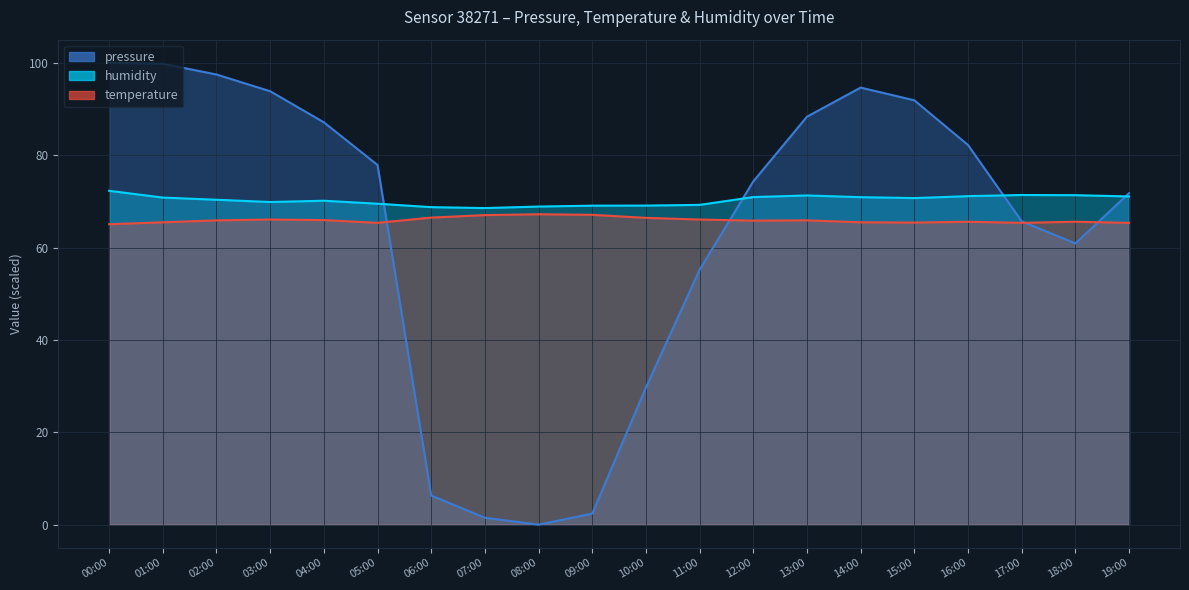

The value of temperature at 09:00 is 30.0. True or false?

False